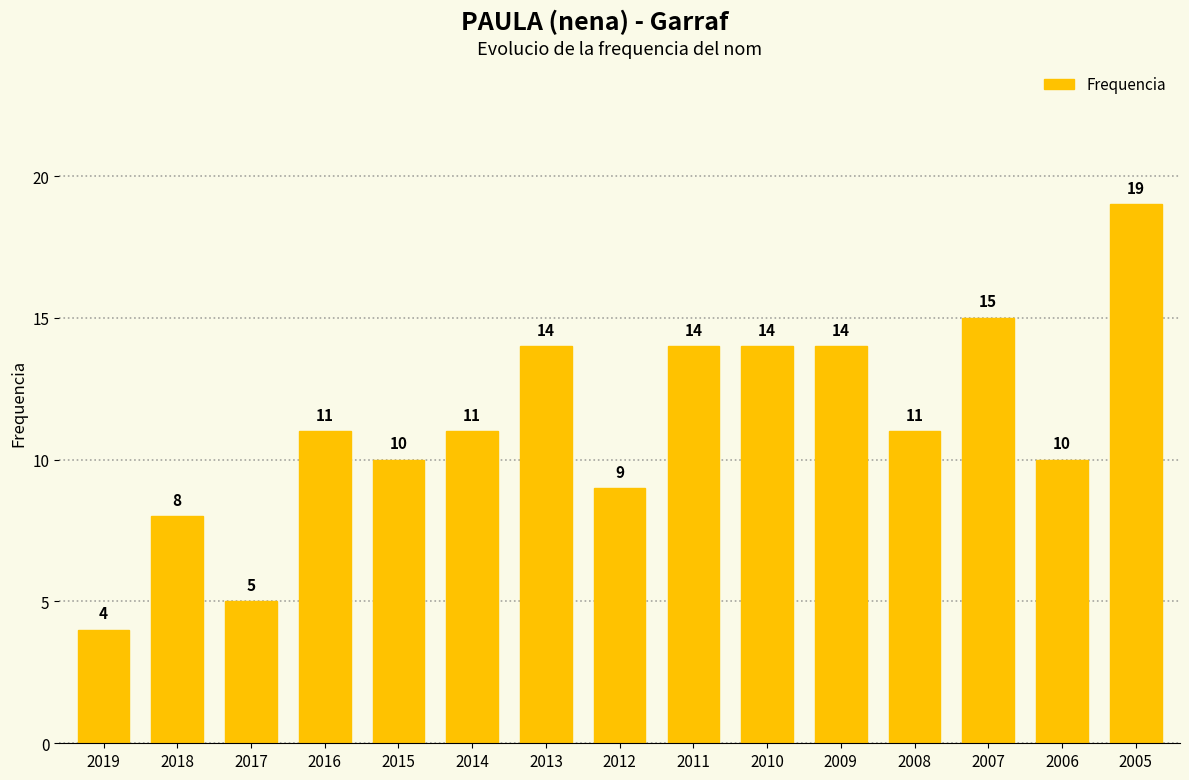

At which category does the chart reach its peak across all series?

2005